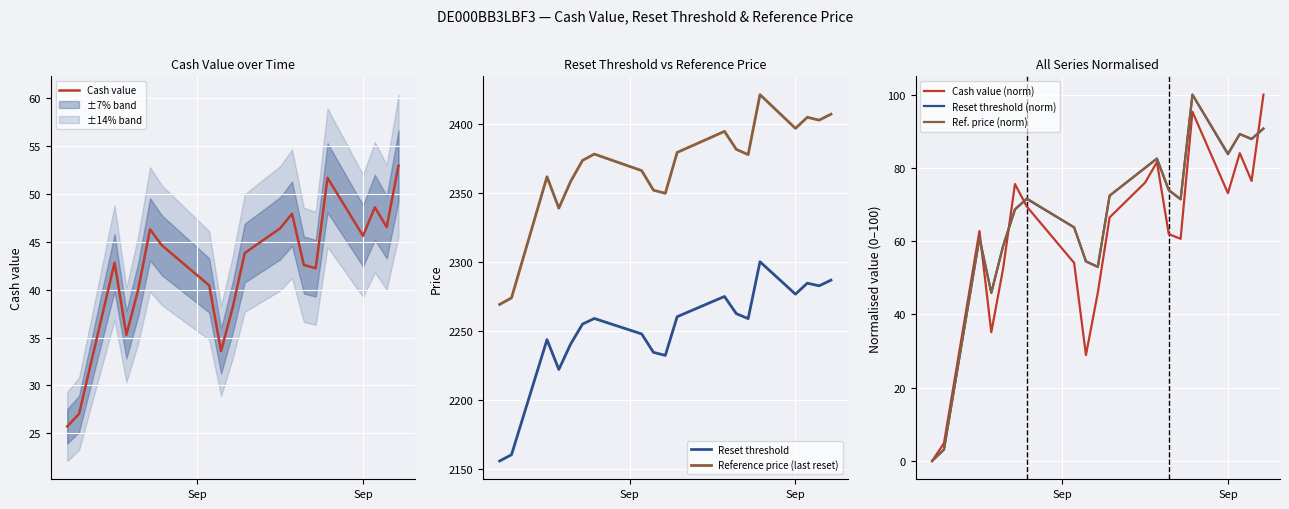

What is the minimum value for Reference price (last reset)?

2269.4